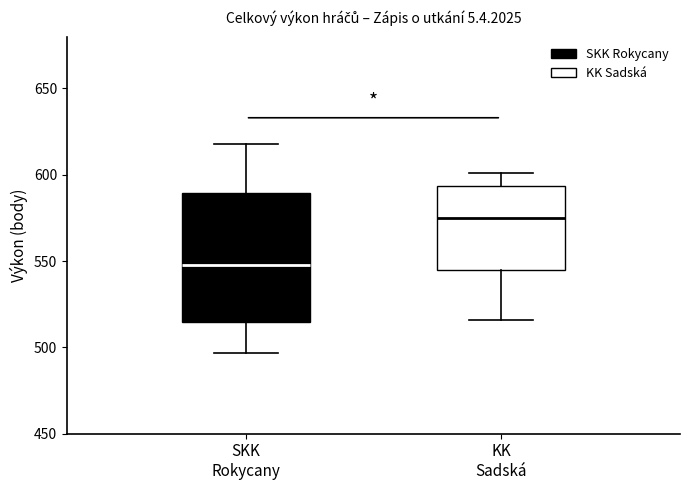

Reading left to right, read every box against the y-axis: the position of its median line, the range the box covers, and the ends of its whiskers. The values are not printed on the chart, so give them approximately, as read against the axis.

SKK Rokycany: median 550, box 515 to 590, whiskers 495 to 620
KK Sadská: median 575, box 545 to 595, whiskers 515 to 600